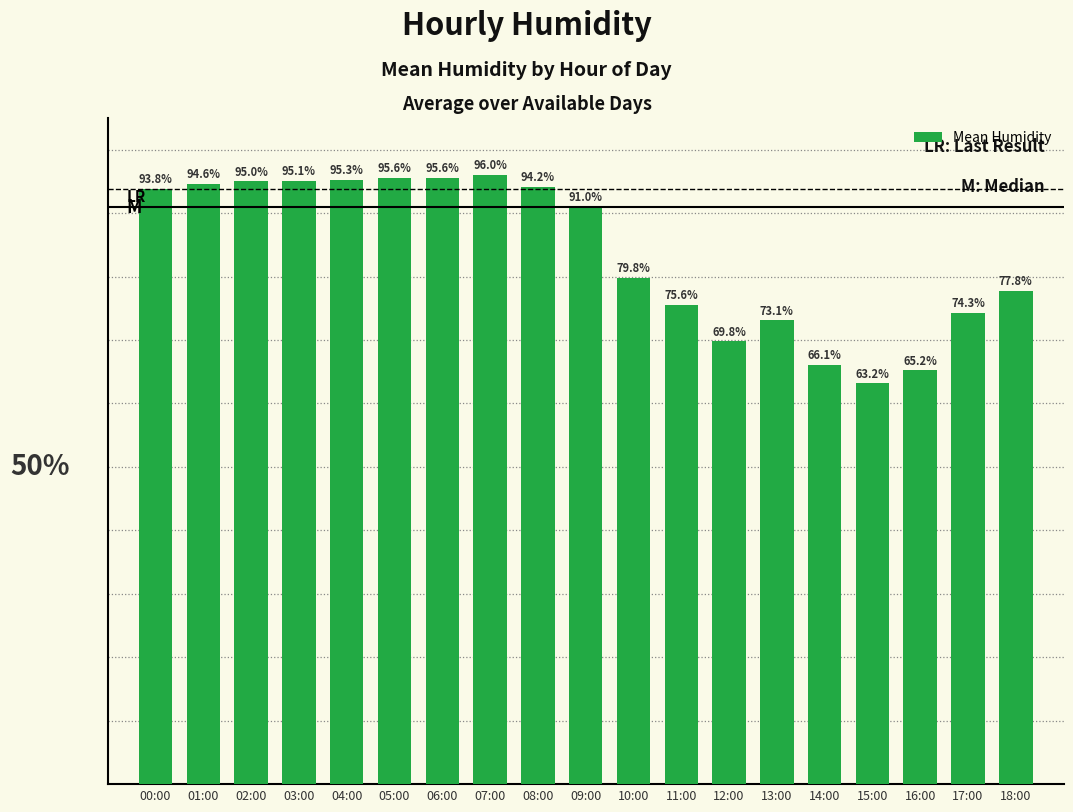

Where is the data nearest to the value 79?

10:00